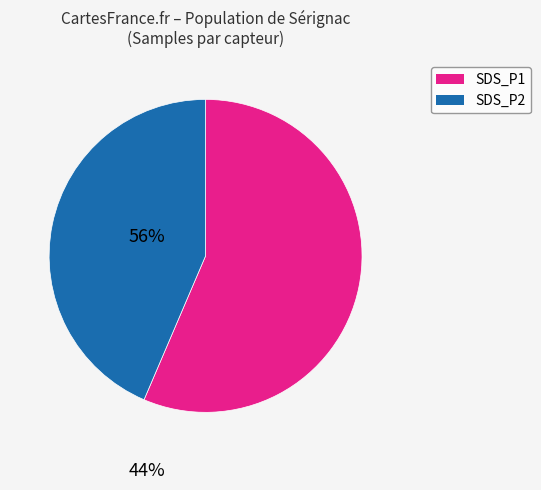

Is there any slice that represents more than half of the pie?

Yes